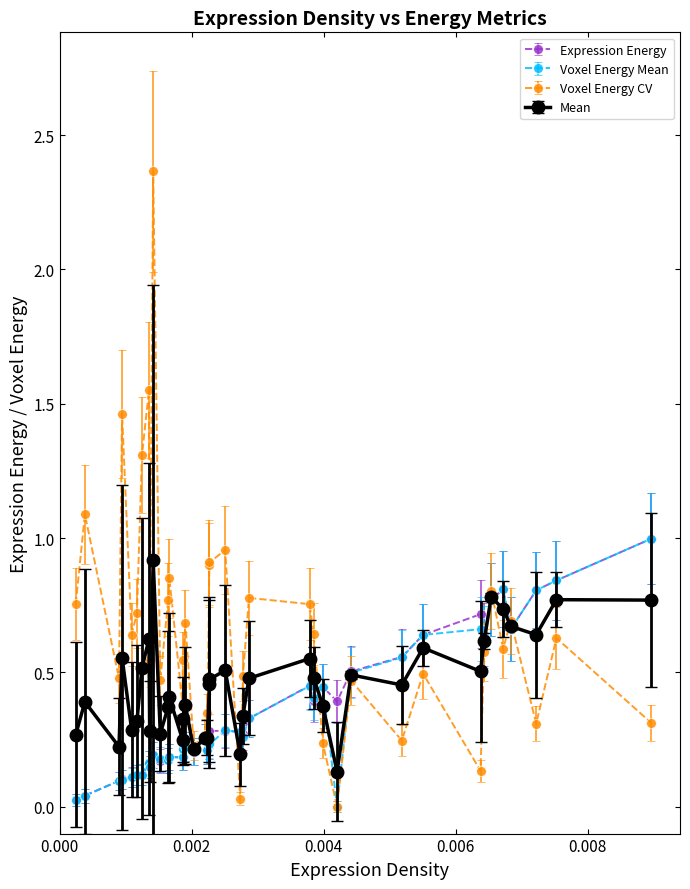

True or false: Mean has more than 0 interior local peaks.

True